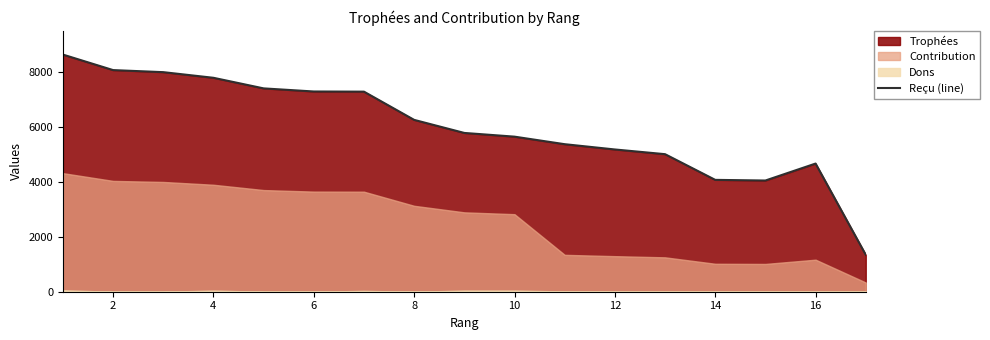

The value of Reçu (line) at 14 is 5542. True or false?

False